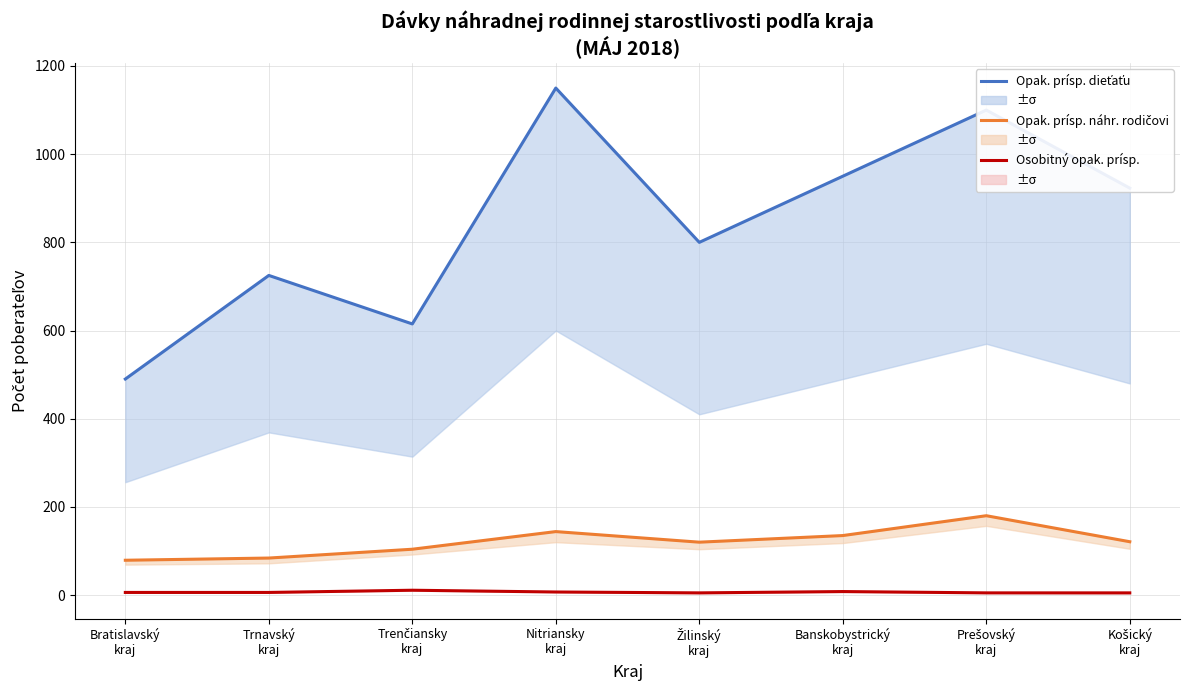

What is the highest value of the Opak. prísp. náhr. rodičovi series?

180